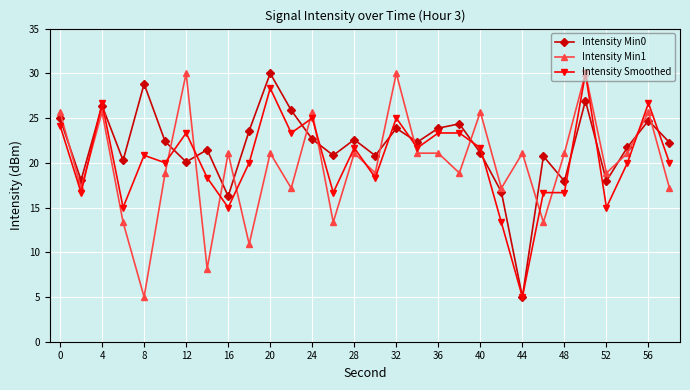

True or false: Intensity Min0 and Intensity Min1 cross at least once.

True